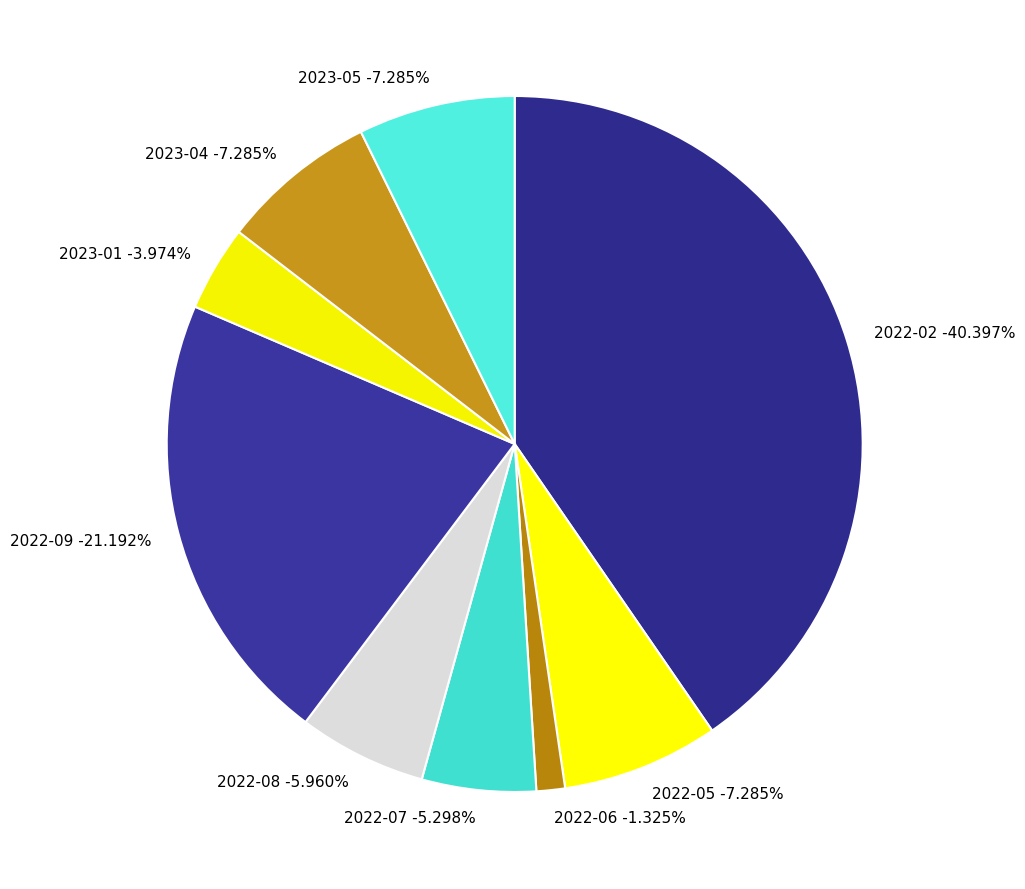

To the nearest percent, what percentage of the pie is 2022-06?

1%